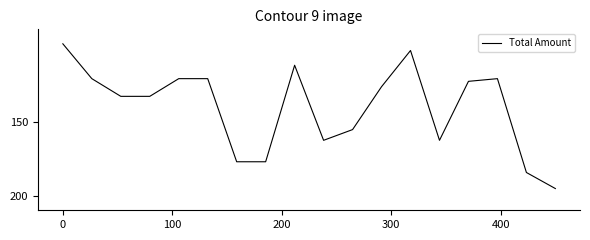

Does the chart display data point markers on the line(s)?

No